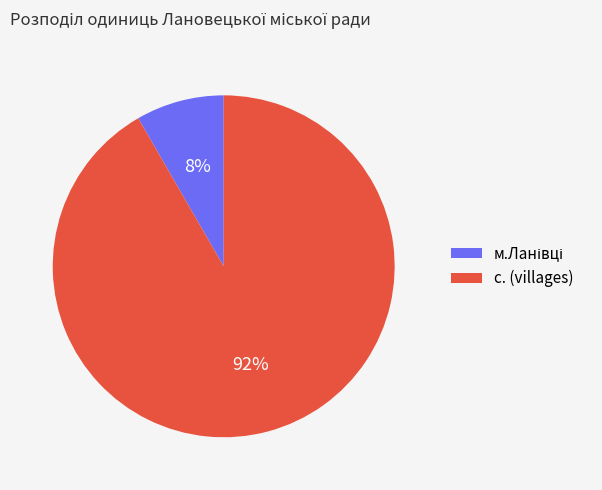

What percentage is the с. (villages) slice, to the nearest percent?

92%